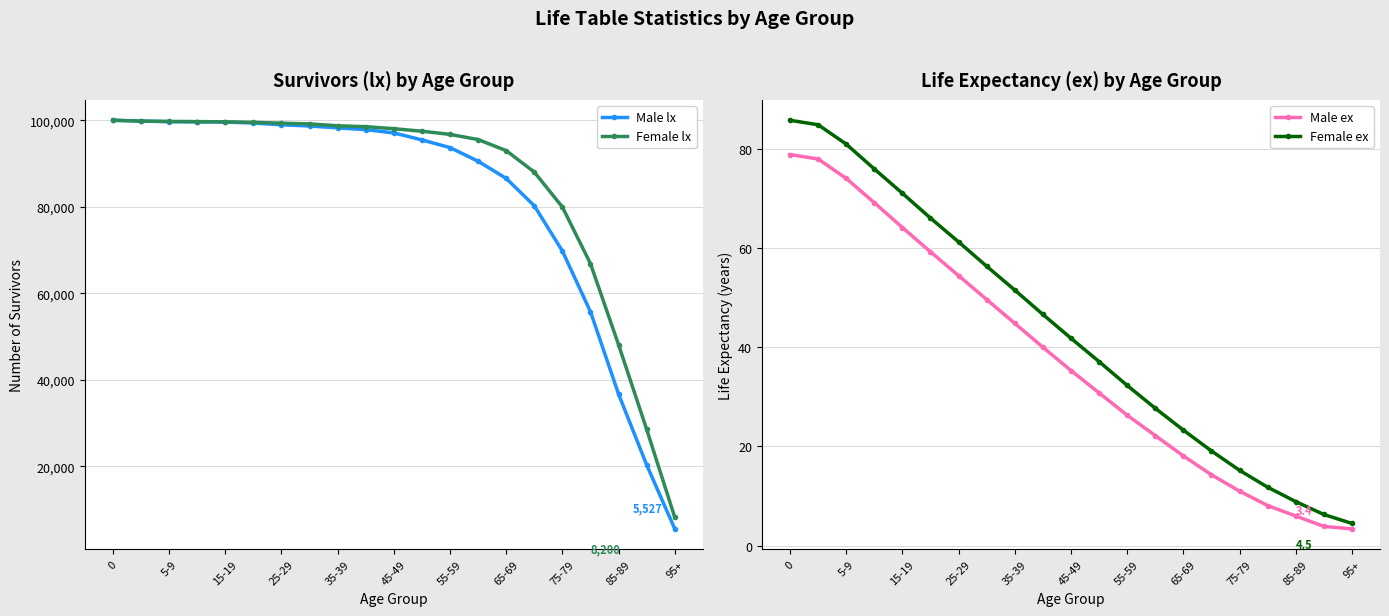

Does the chart have visible grid lines?

Yes